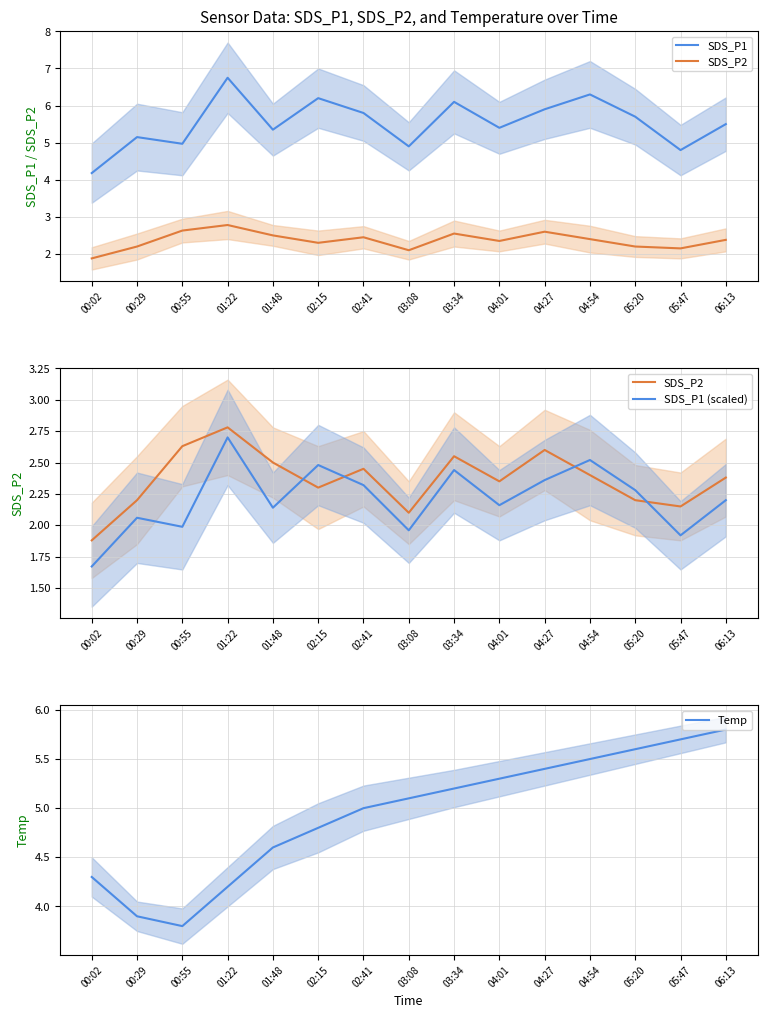

Reading right to left, list all the values displayed in this chart.

SDS_P1: 5.5	4.8	5.7	6.3	5.9	5.4	6.1	4.9	5.8	6.2	5.3	6.8	5.0	5.2	4.2
SDS_P2: 2.4	2.1	2.2	2.4	2.6	2.4	2.5	2.1	2.5	2.3	2.5	2.8	2.6	2.2	1.9
SDS_P1 (scaled): 2.2	1.9	2.3	2.5	2.4	2.2	2.4	2.0	2.3	2.5	2.1	2.7	2.0	2.1	1.7
Temp: 5.8	5.7	5.6	5.5	5.4	5.3	5.2	5.1	5.0	4.8	4.6	4.2	3.8	3.9	4.3